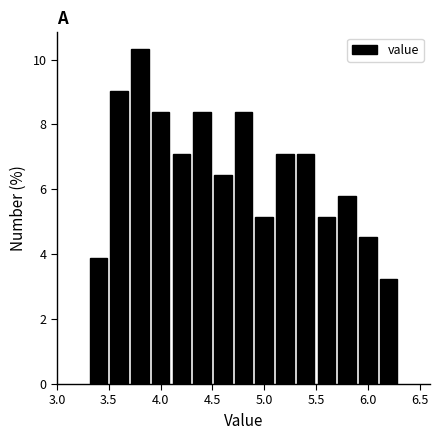

What is the height of the bar covering 4.9 to 5.1 on the x-axis? The values are not printed on the chart, so give them approximately, as read against the axis.

5.2